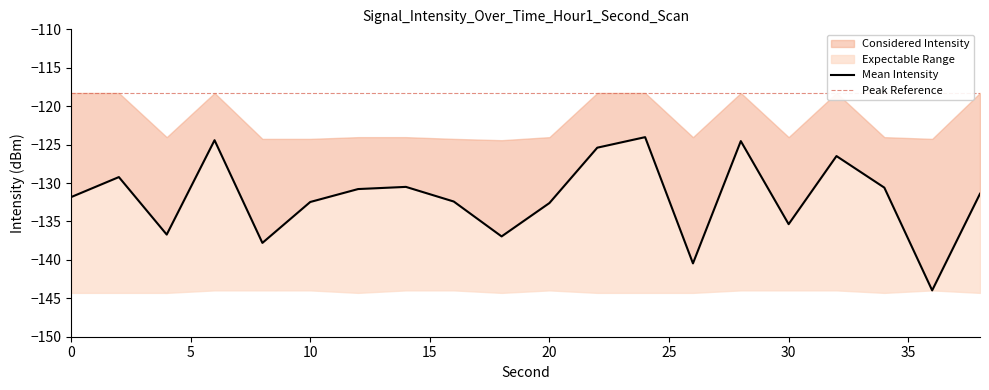

Where is the first local minimum for intensity_lower?

12